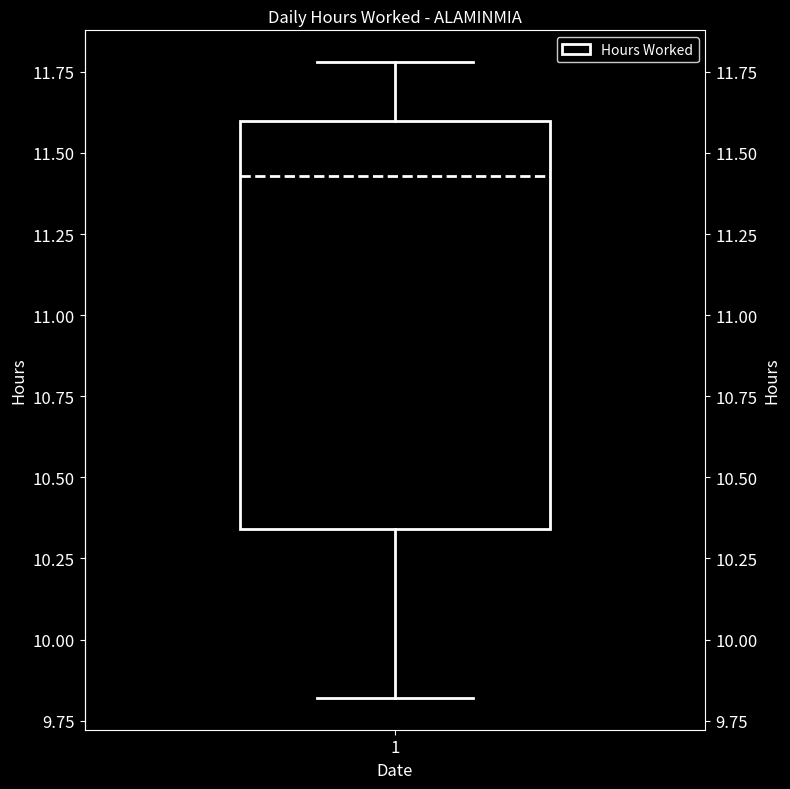

Read this box plot against the y-axis: the position of the median line, the range covered by the box, and the ends of both whiskers. The values are not printed on the chart, so give them approximately, as read against the axis.

median 11.45, box 10.35 to 11.60, whiskers 9.80 to 11.80